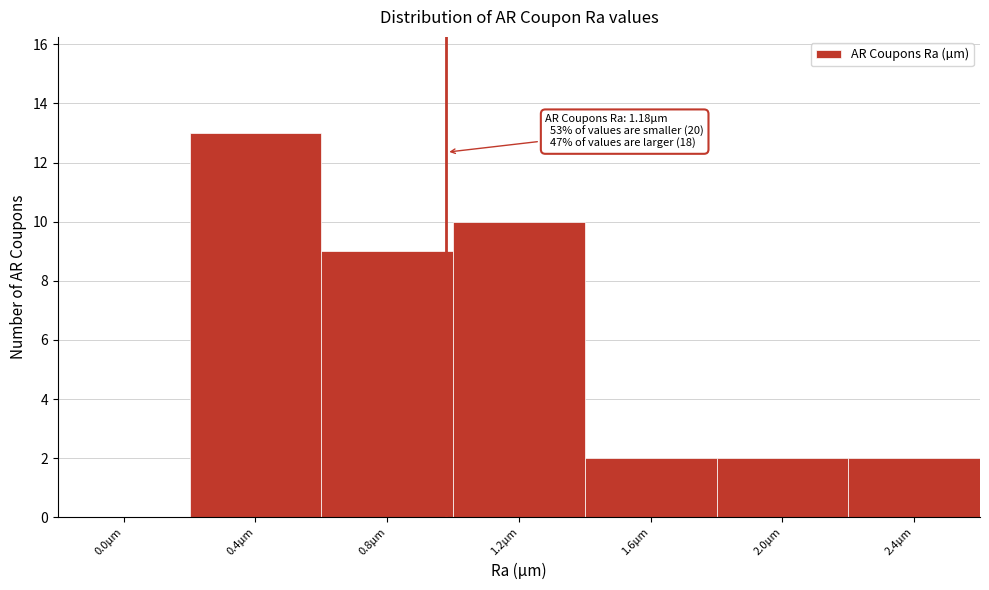

Reading right to left, extract all data points from this chart.

2.4µm=2	2.0µm=2	1.6µm=2	1.2µm=10	0.8µm=9	0.4µm=13	0.0µm=0